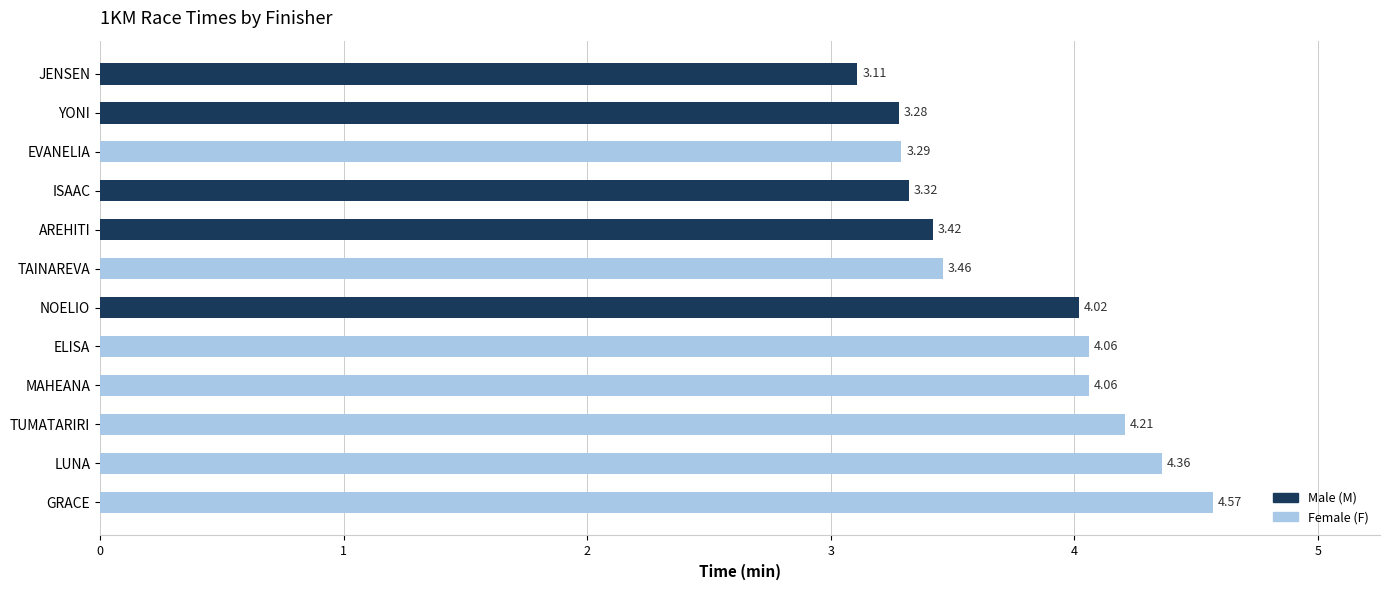

What is the ratio of the value at ISAAC to the value at EVANELIA?

1.0